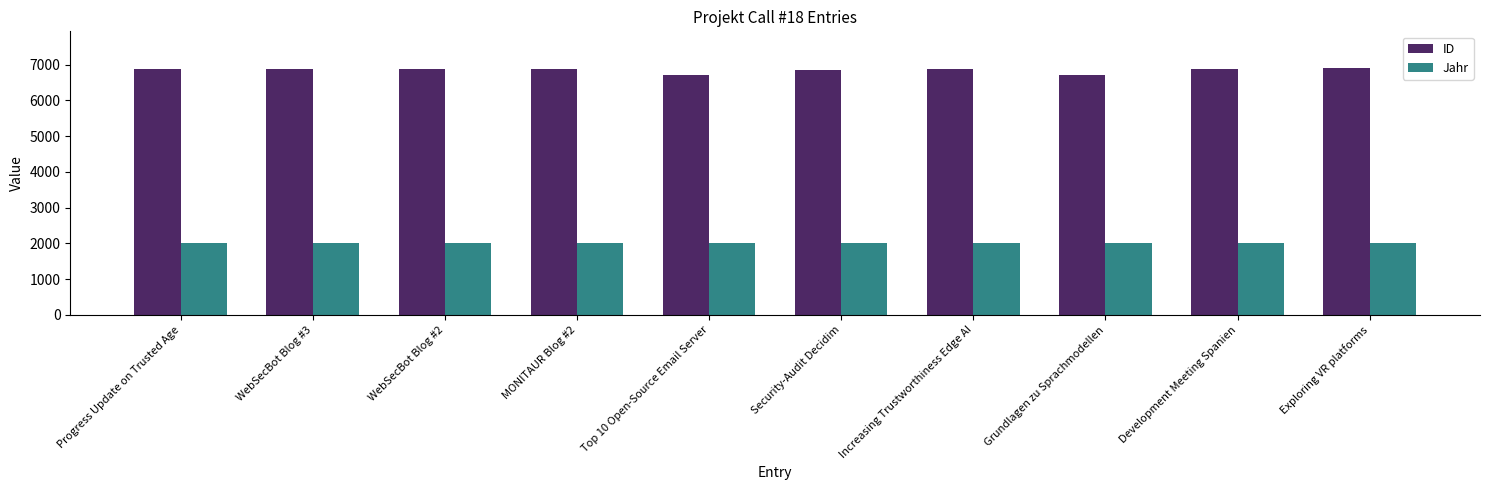

What is the difference between the maximum and minimum values in the ID series?

194